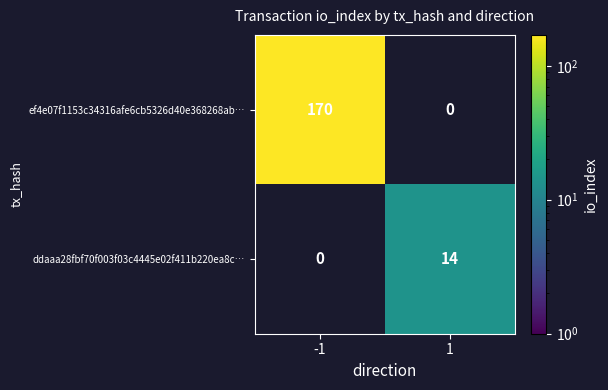

At which category does the chart reach its peak across all series?

-1